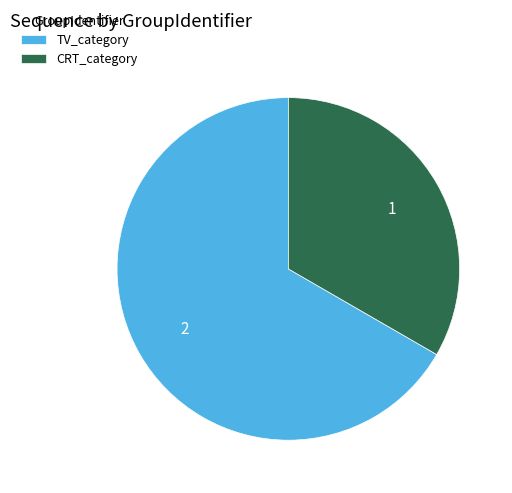

Combined, do TV_category and CRT_category account for over 50%?

Yes